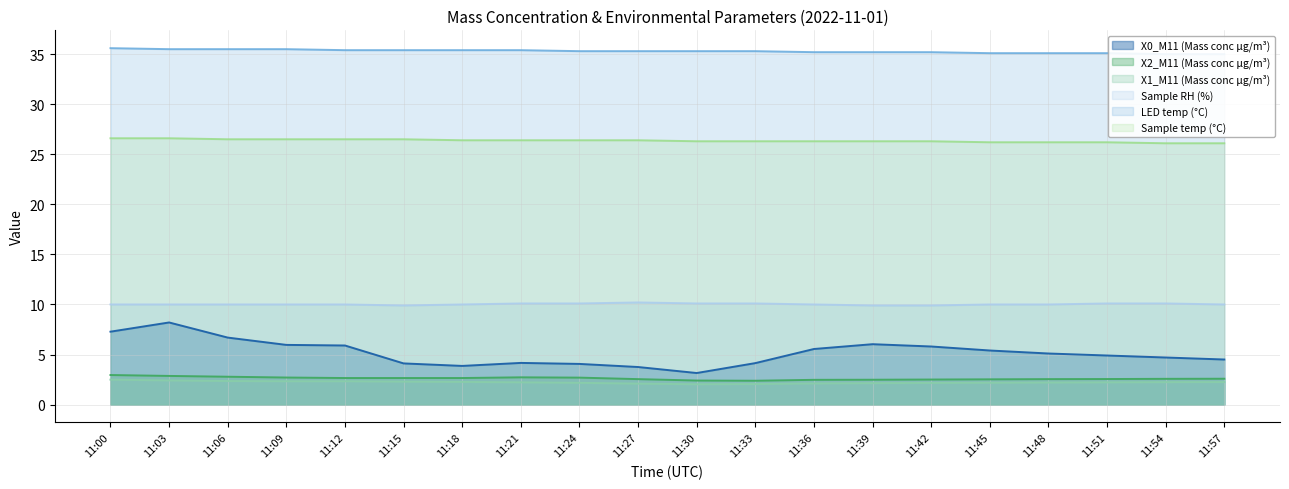

What is the average value of the X1_M11 (Mass conc μg/m³) series?

2.2